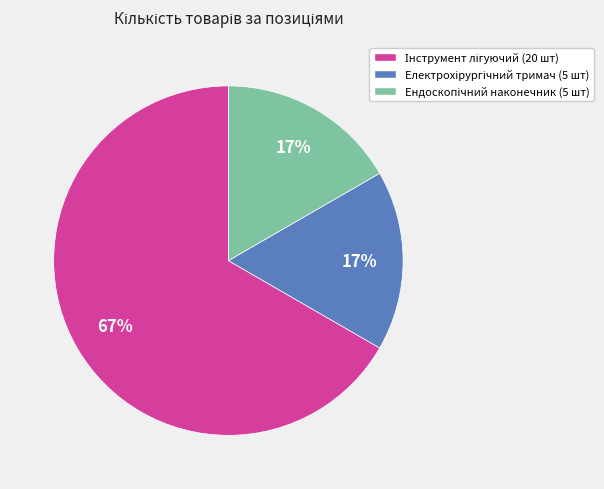

To the nearest percent, what is the difference between the largest and smallest slice percentages?

50%